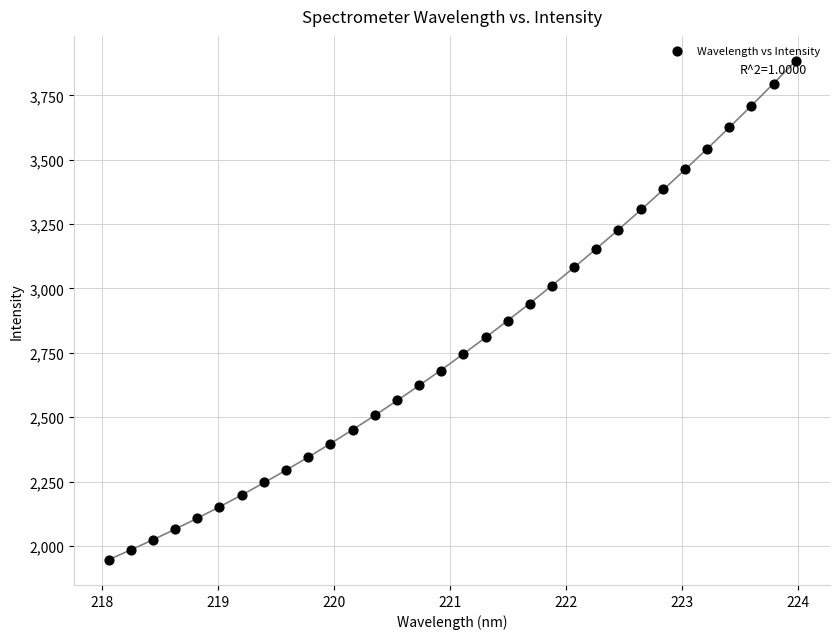

What is the range of X values (max minus min)?

5.9